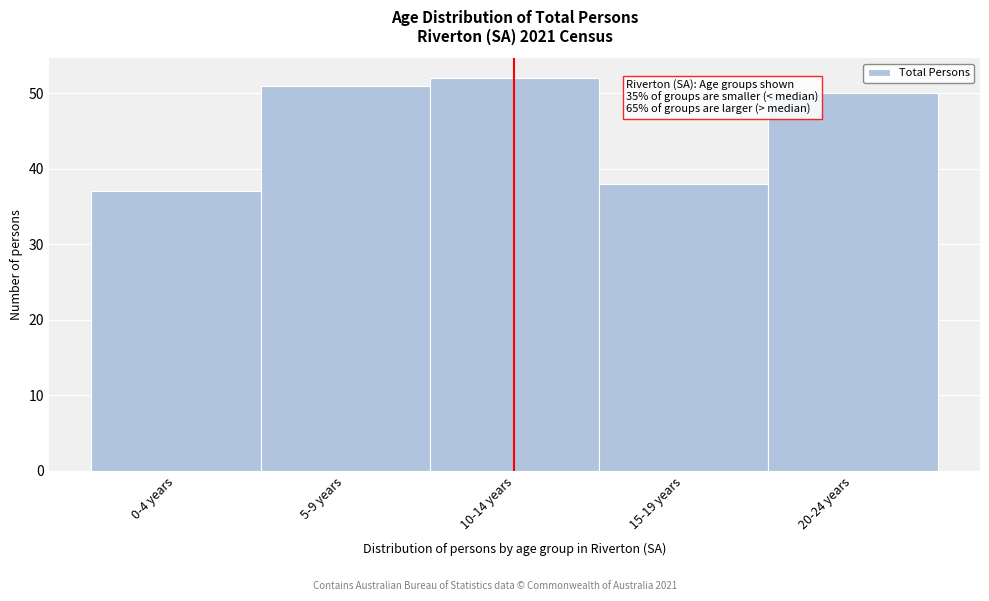

Reading left to right, list all the values displayed in this chart.

0-4 years=37	5-9 years=51	10-14 years=52	15-19 years=38	20-24 years=50